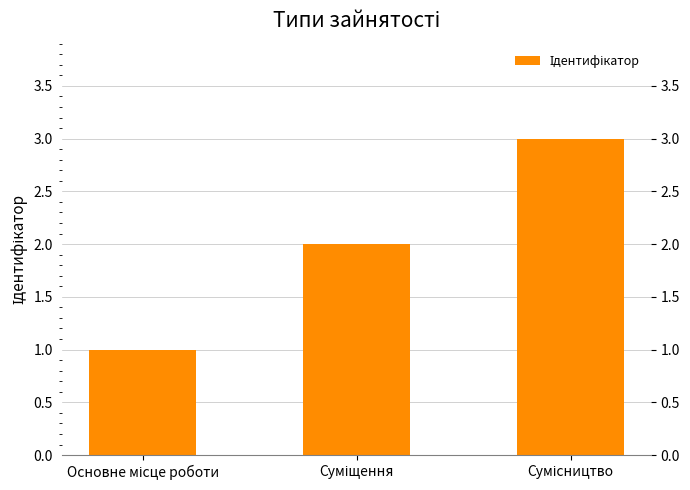

What is the sum of all values?

6